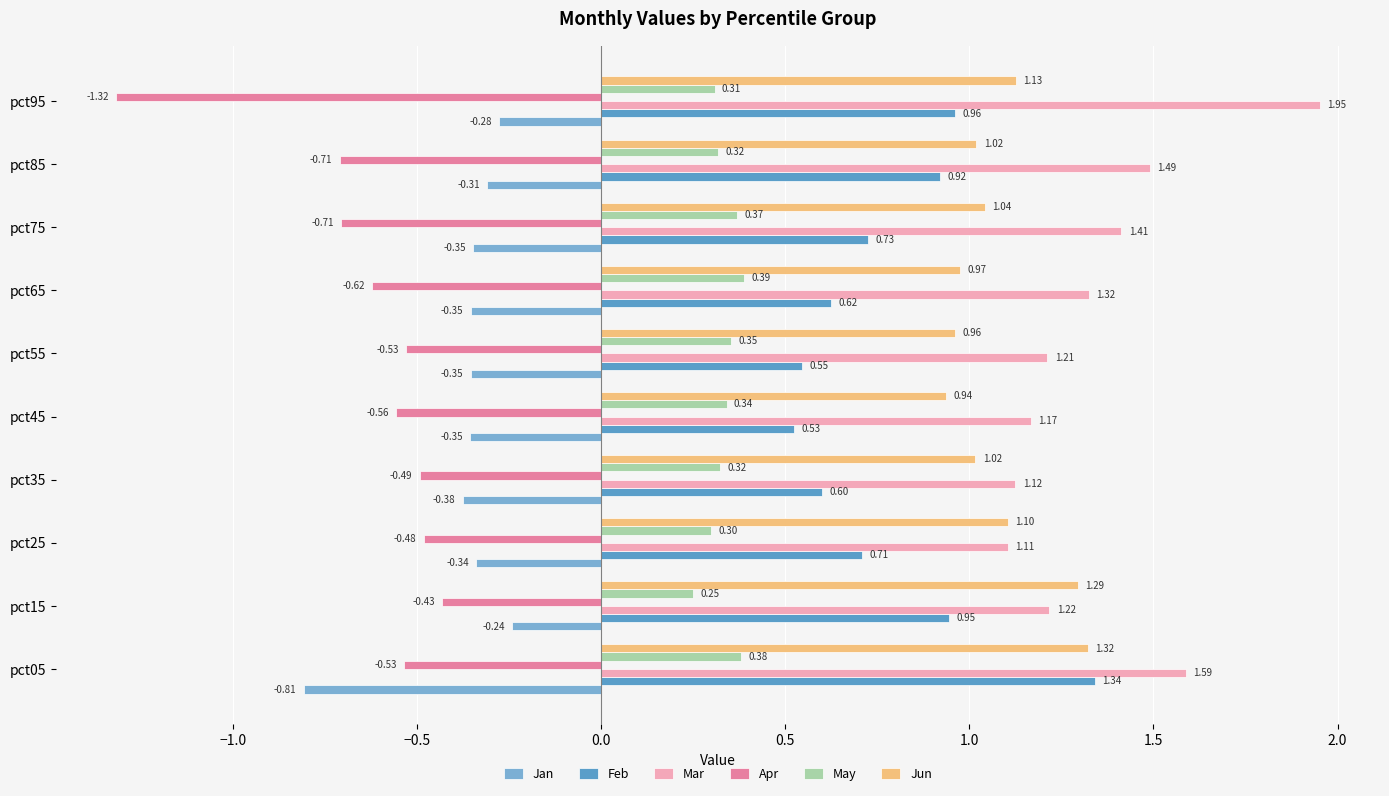

At which category is the sum across all series the highest?

pct05